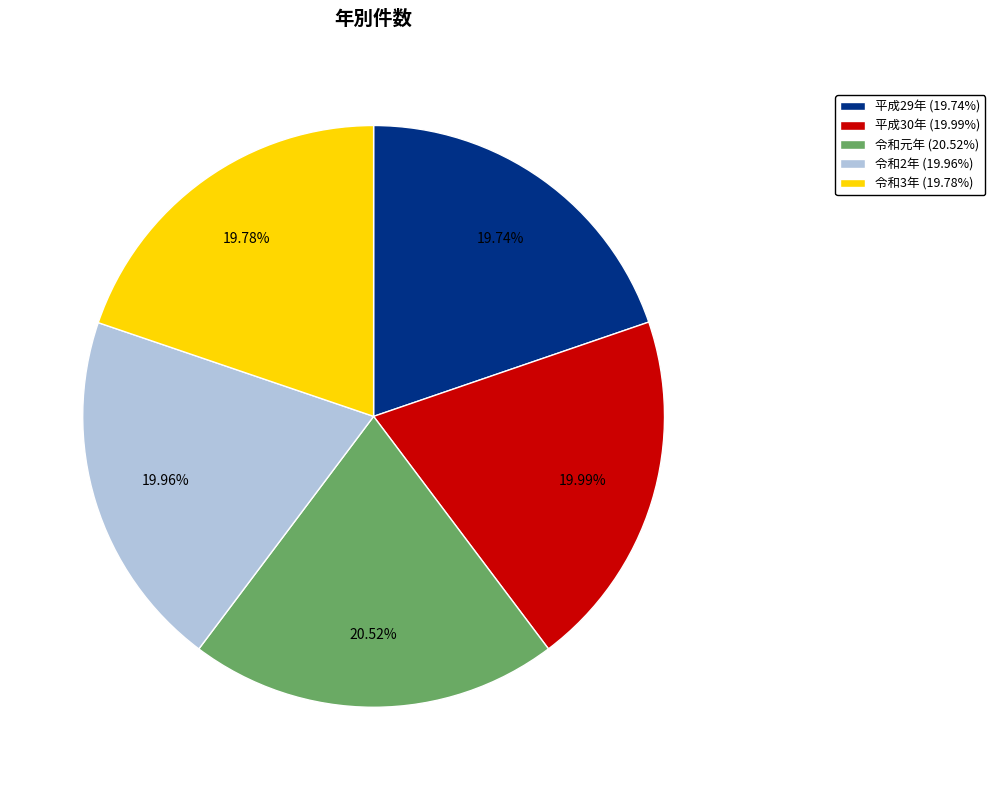

What is the total percentage of 平成29年 and 令和2年?

39.7%